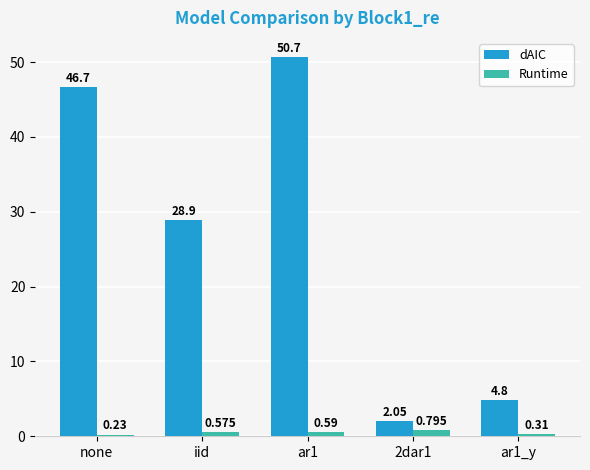

Which series has the widest spread of values?

dAIC